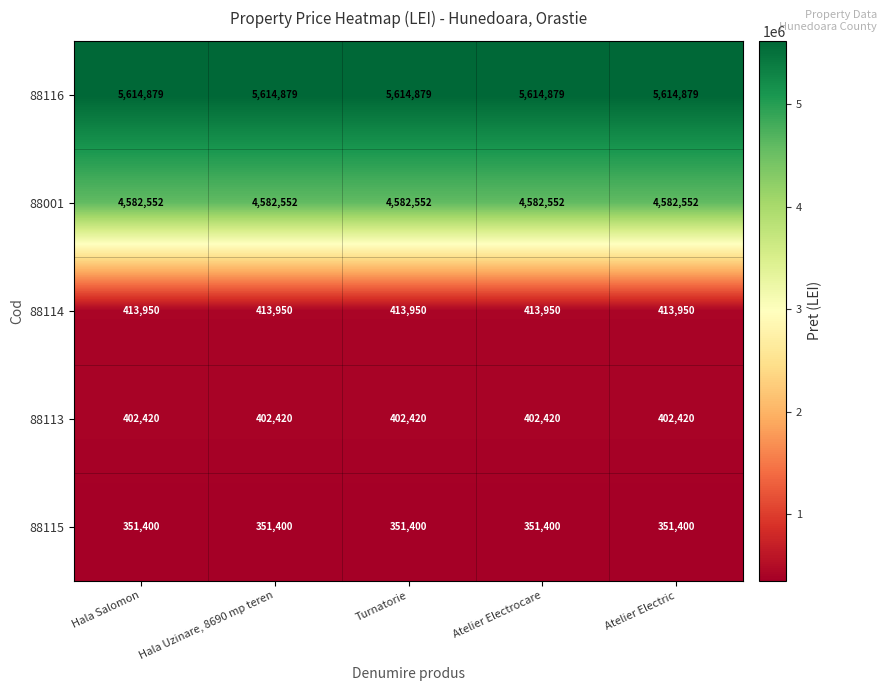

What is the smallest value displayed?

351400